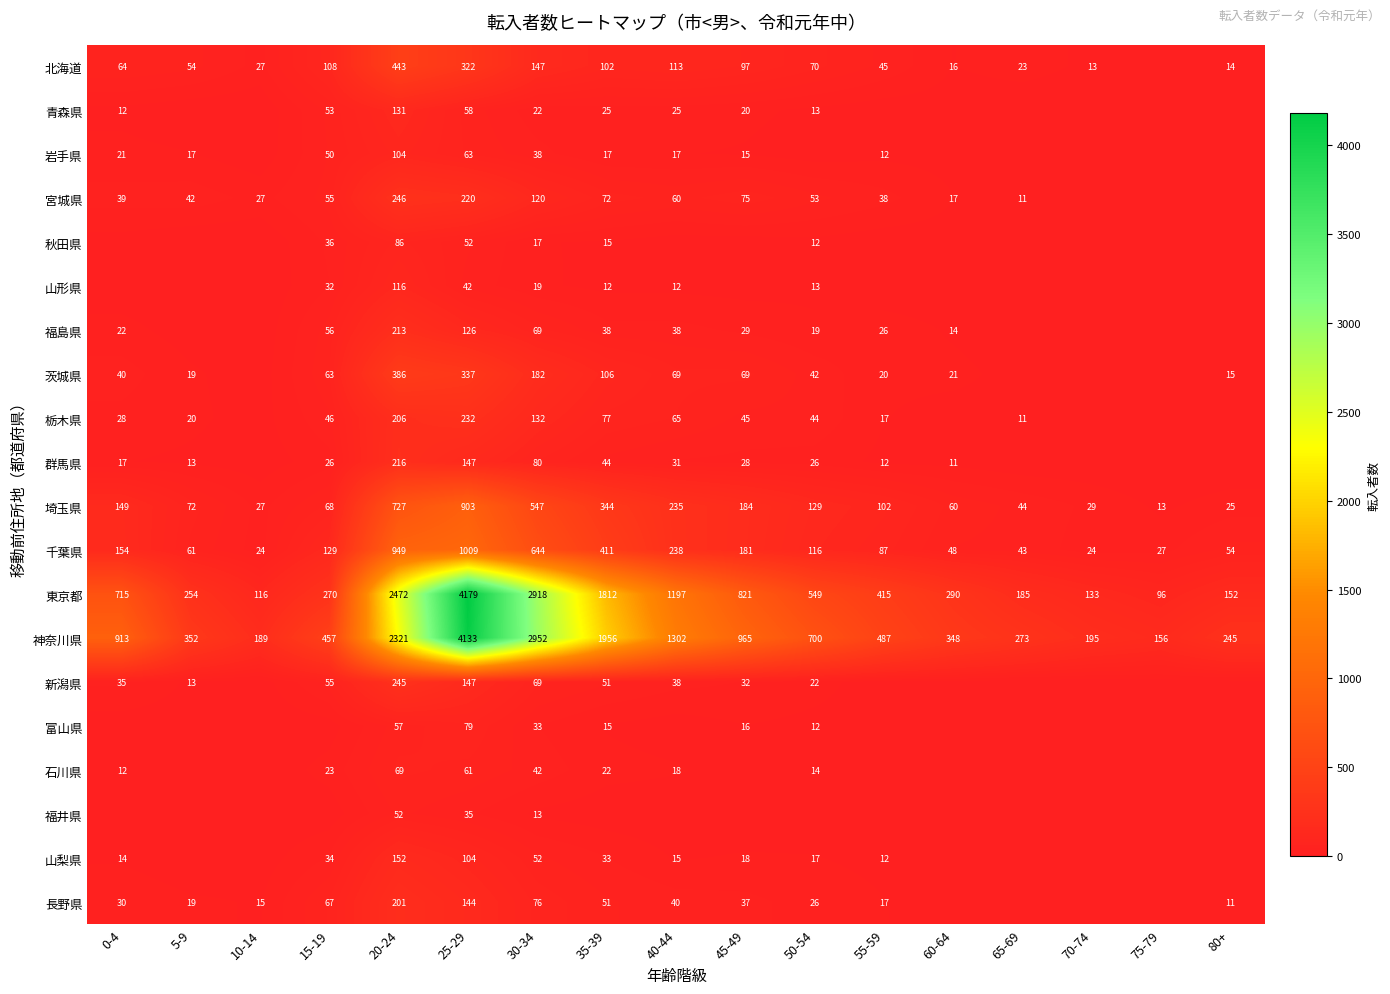

What is the highest value of the 神奈川県 series?

4133